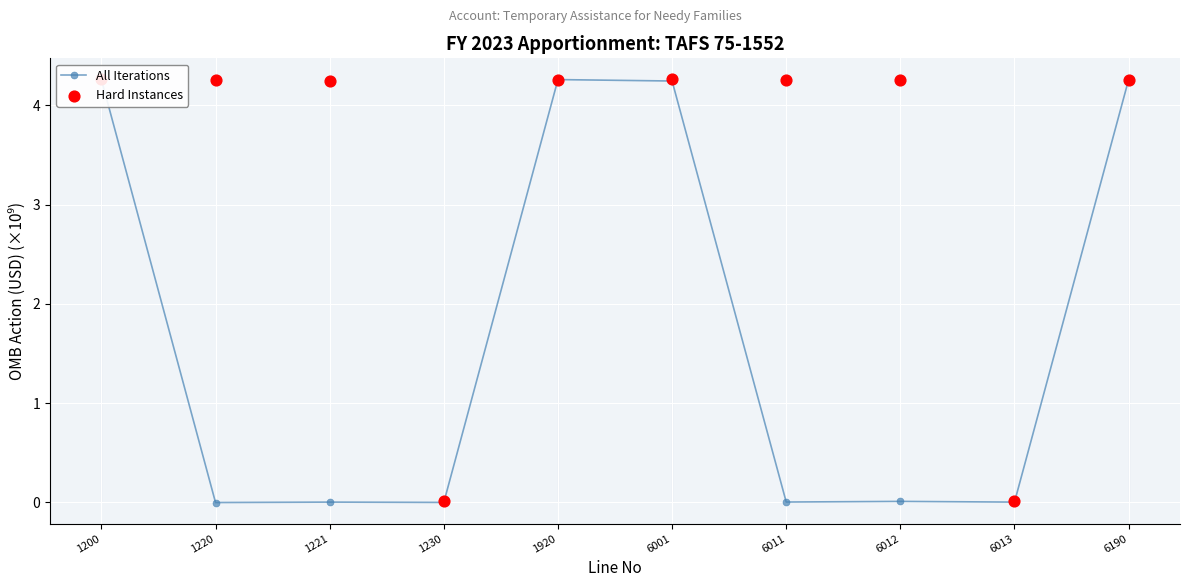

Which series reaches the maximum Y coordinate?

All Iterations